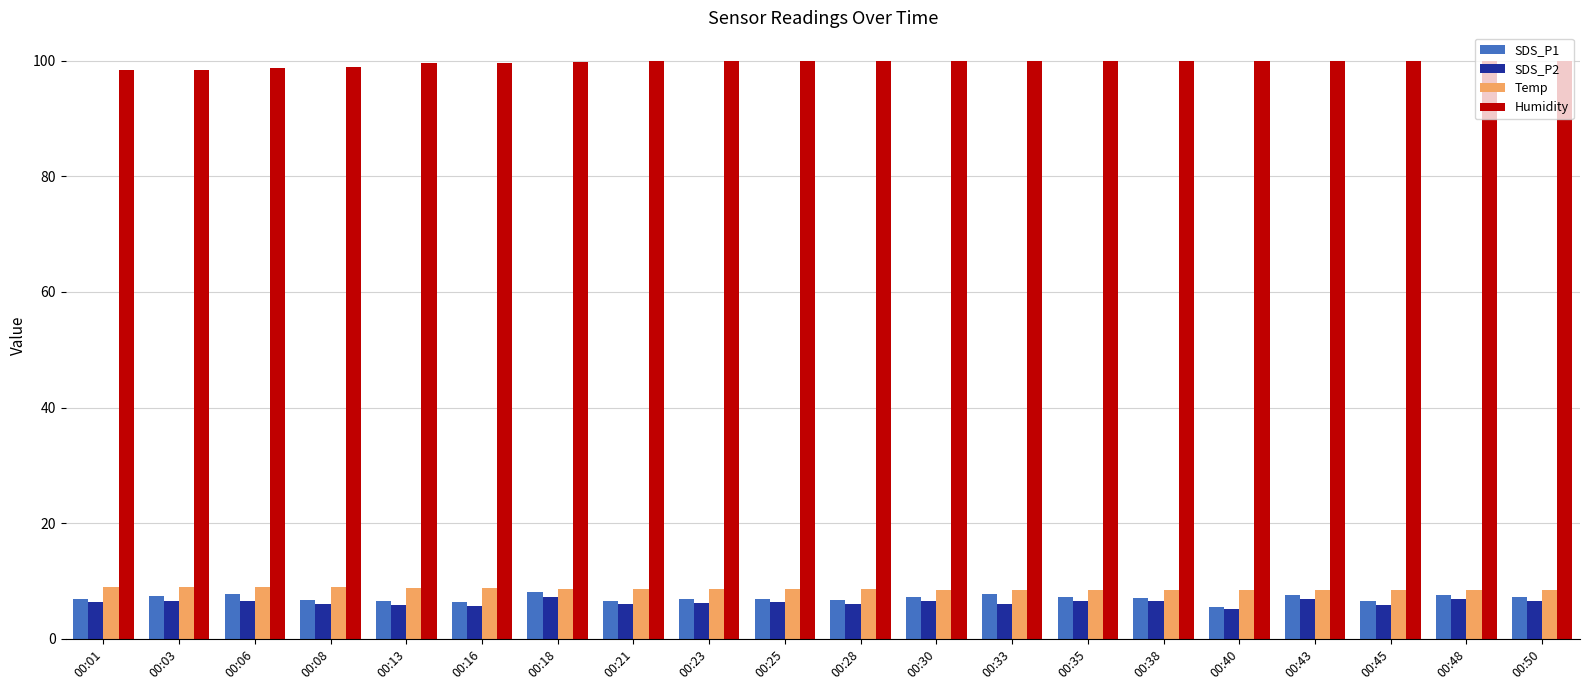

What is the sum of all SDS_P1 values?

140.7